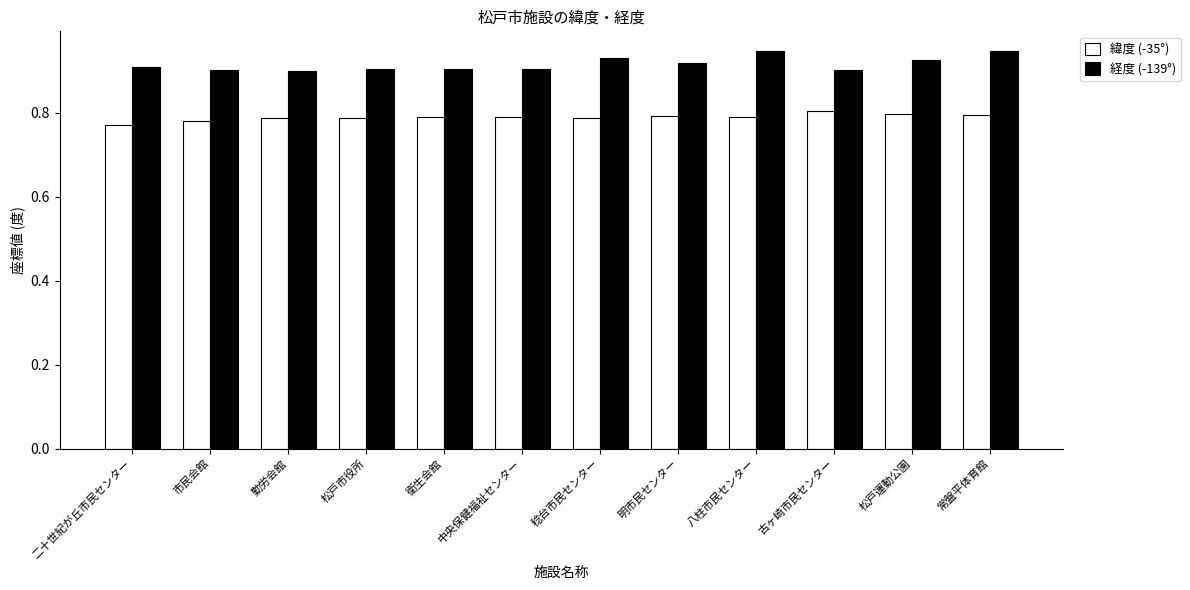

The 緯度 (-35°) series shows 0.8 at 松戸運動公園. True or false?

True